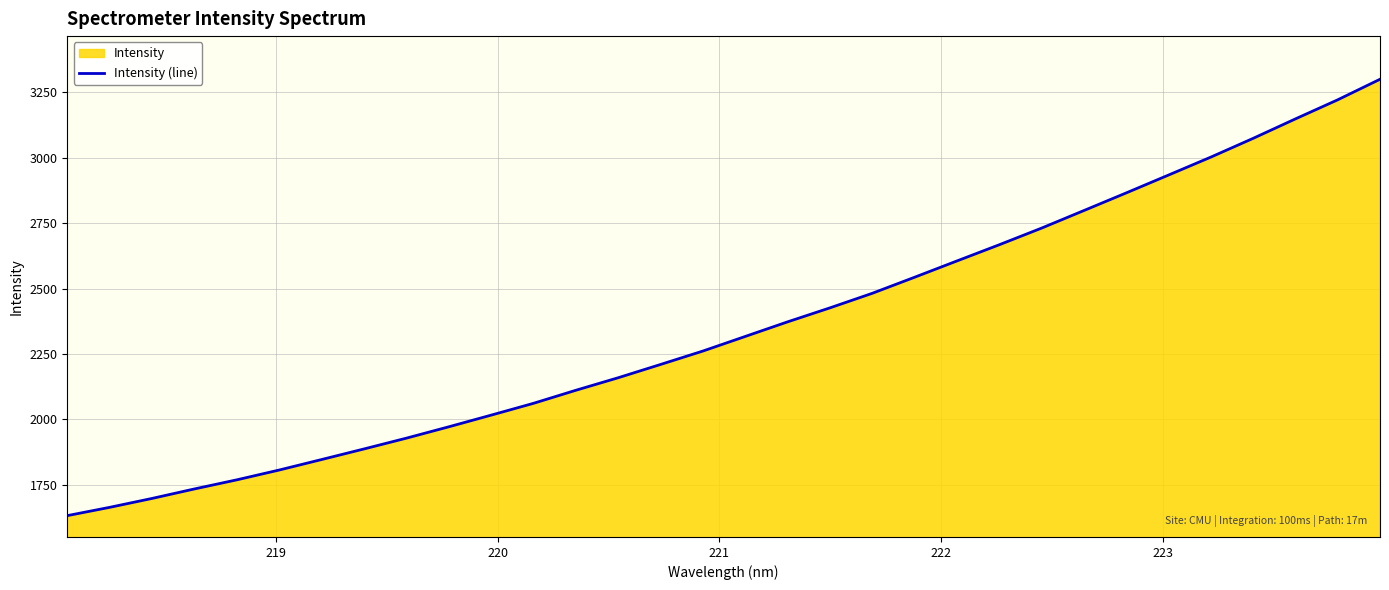

What is the difference between the maximum and minimum values?

1668.8